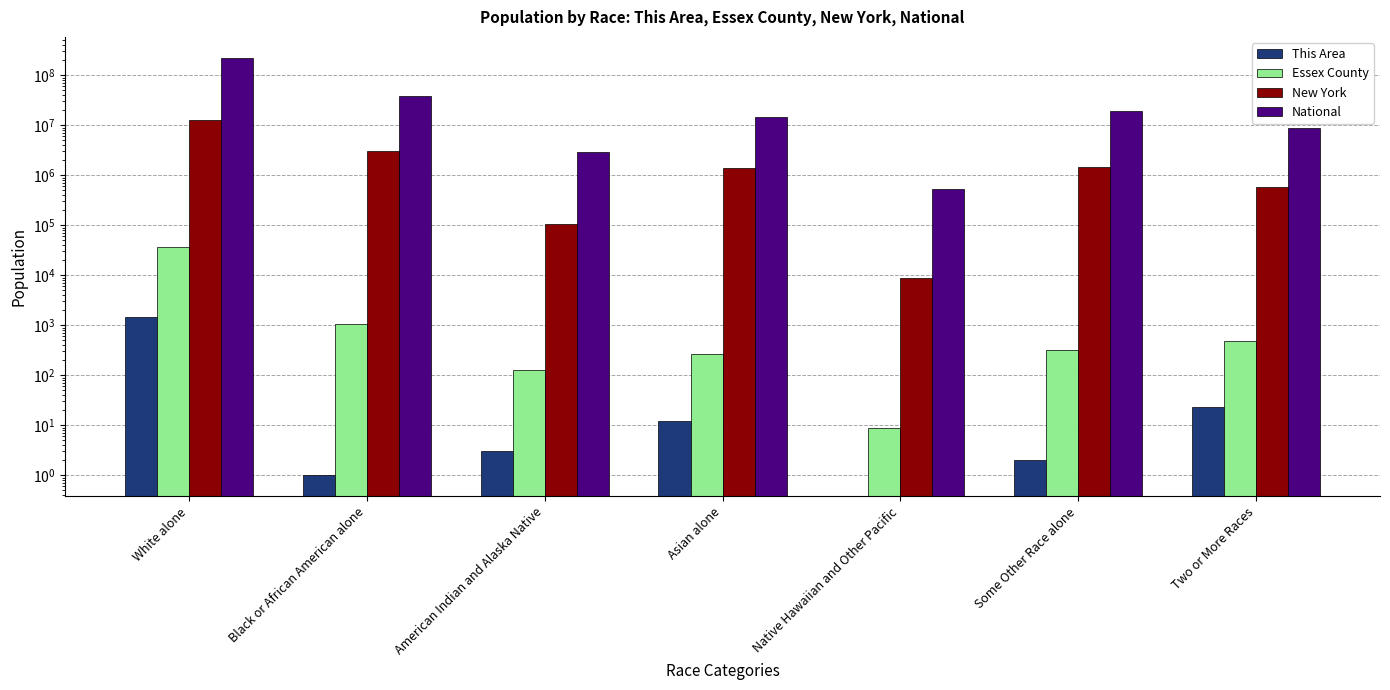

Which series has the largest range (max minus min)?

National